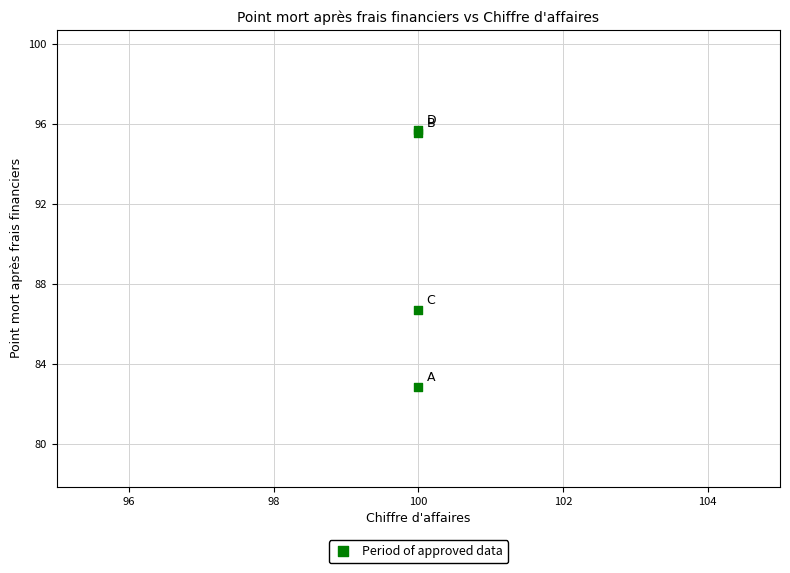

What Y value in the scatter plot is closest to 89?

86.7